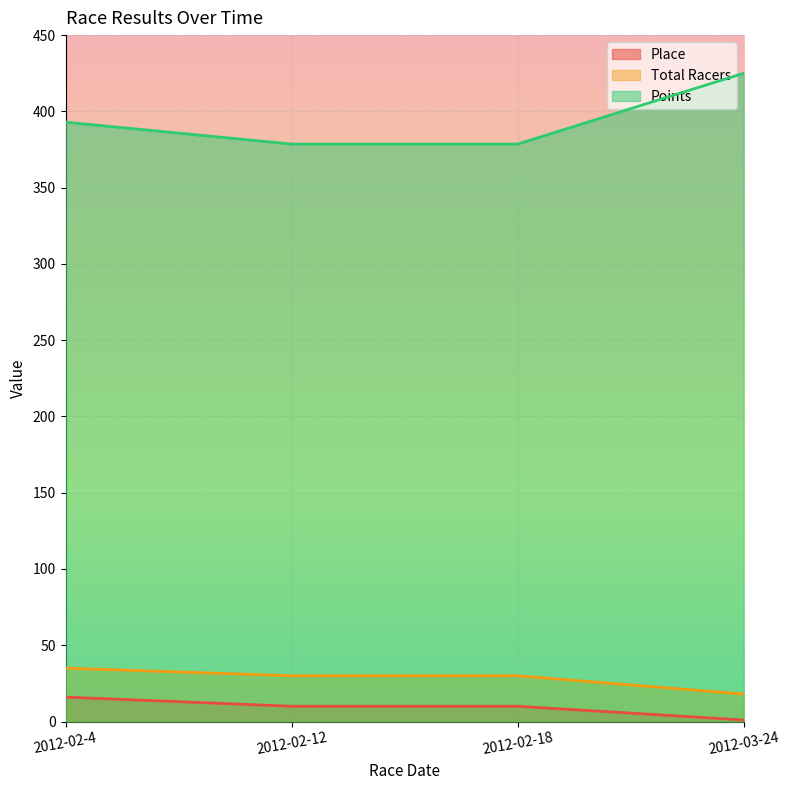

Is the value of Place at 2012-02-4 greater than the value of Total Racers at 2012-03-24?

No